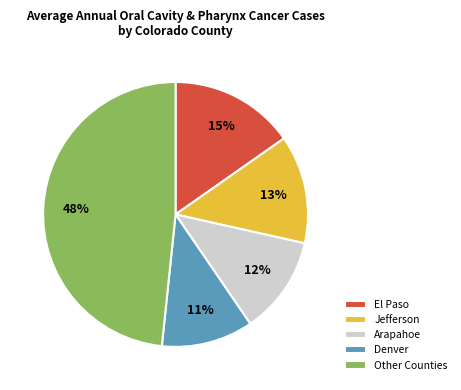

Is there a majority slice in this chart?

No